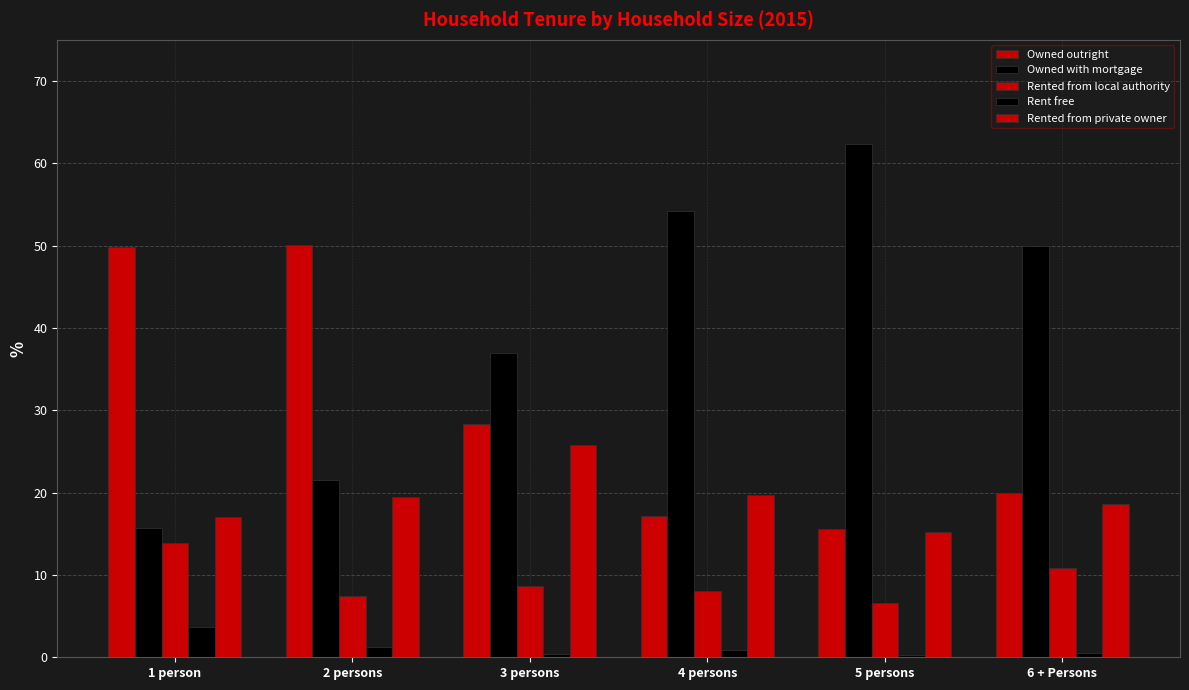

How many groups of bars are there?

6